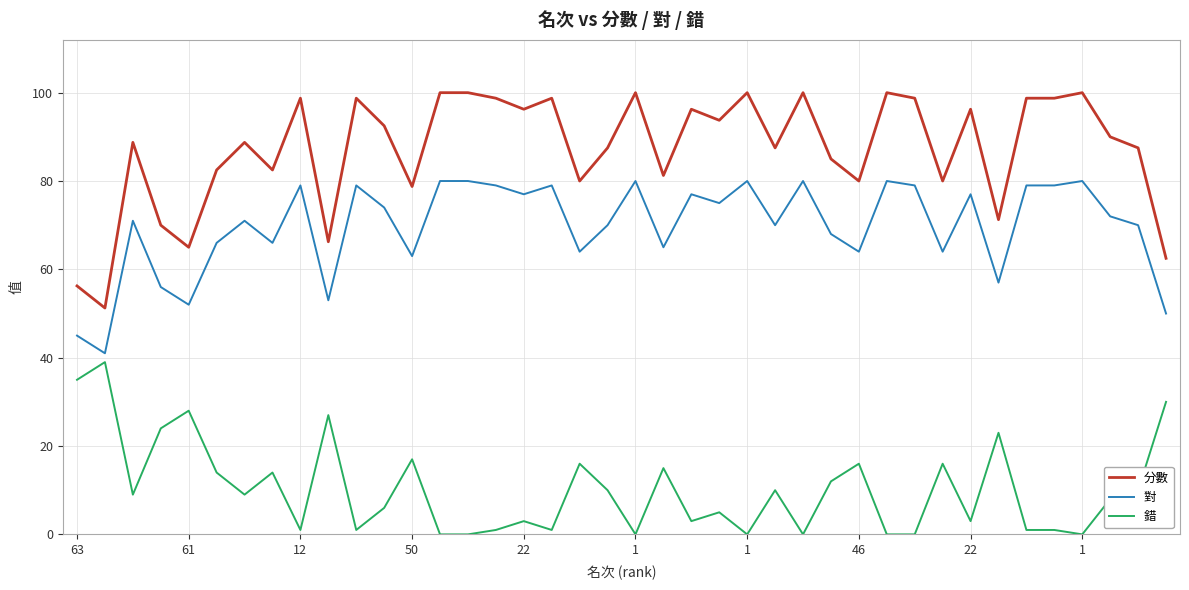

Rank the series by their maximum value, from highest to lowest.

分數, 對, 錯